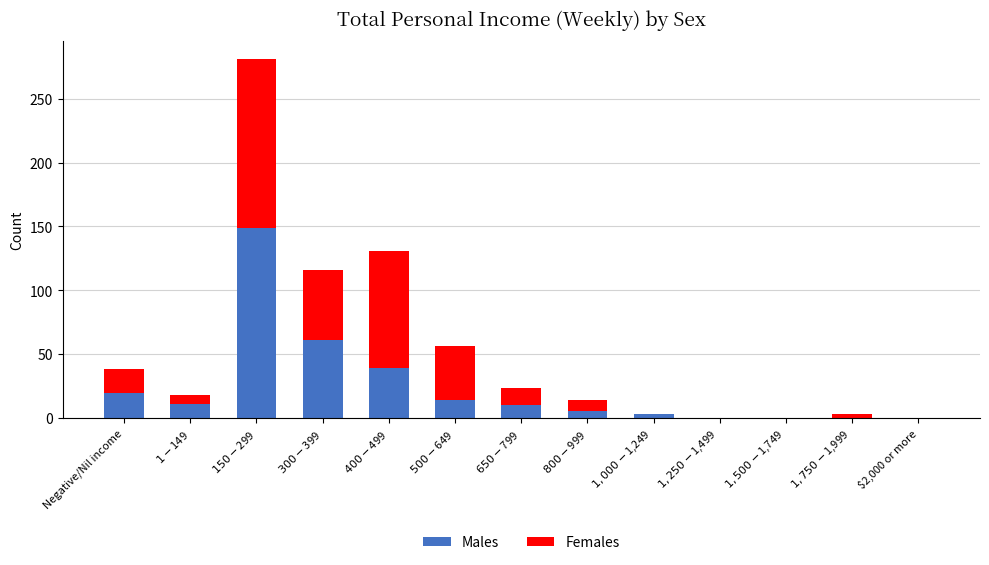

What is the highest value of the Males series?

149